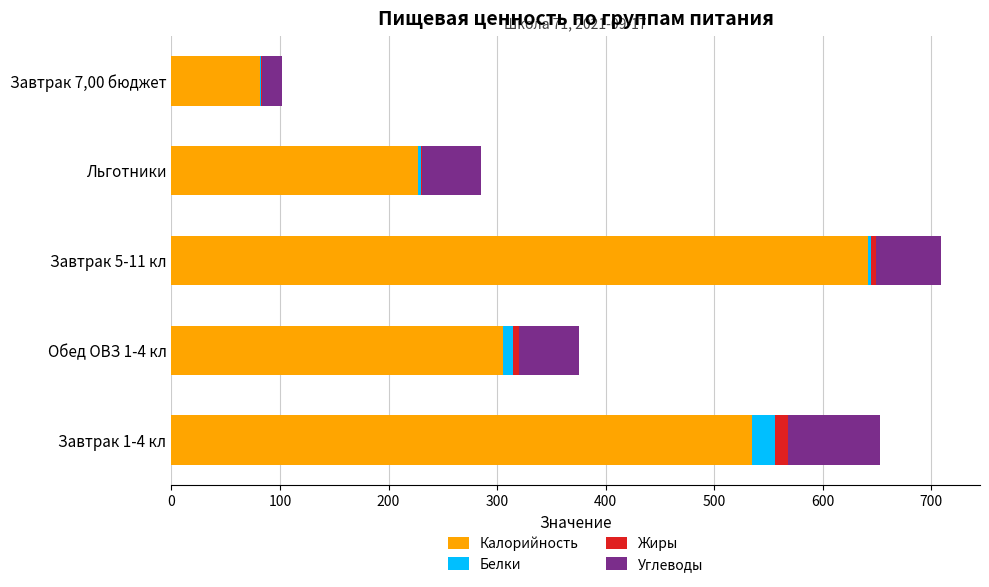

At which label does Калорийность reach its peak?

Завтрак 5-11 кл